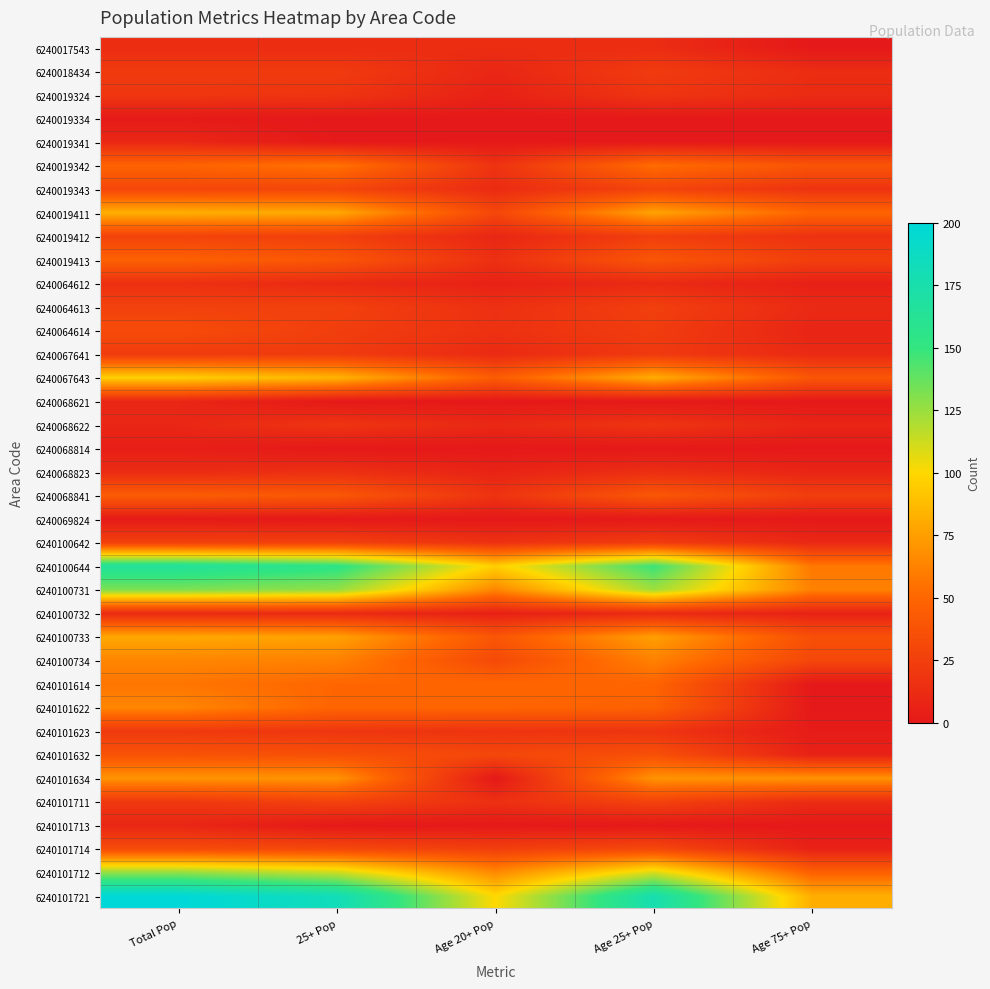

Rank the series by their maximum value, from highest to lowest.

6240101721, 6240100644, 6240100731, 6240101712, 6240067643, 6240019411, 6240100733, 6240101634, 6240100734, 6240101622, 6240101614, 6240019342, 6240019413, 6240068841, 6240101632, 6240064614, 6240101714, 6240019343, 6240019412, 6240101711, 6240064613, 6240100642, 6240018434, 6240067641, 6240101623, 6240019324, 6240068622, 6240064612, 6240068823, 6240017543, 6240100732, 6240019341, 6240068621, 6240101713, 6240068814, 6240019334, 6240069824